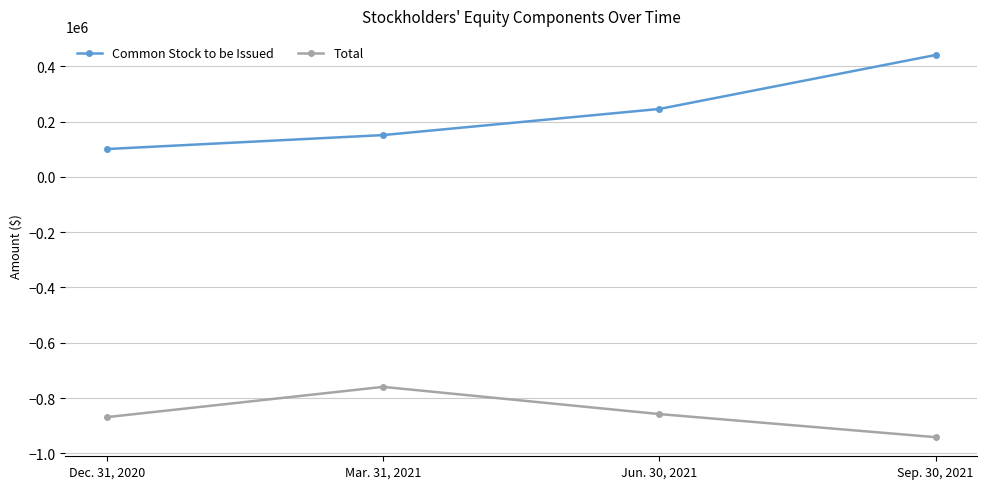

Is it true that Common Stock to be Issued equals 52503 at Dec. 31, 2020?

False